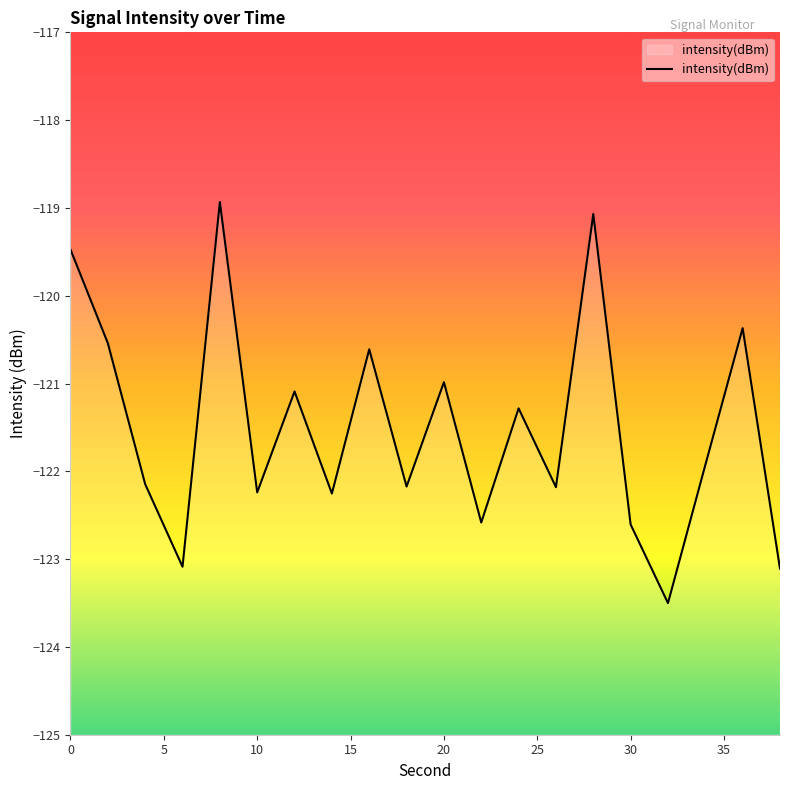

Is it true that the value at 10 is -190.3?

False